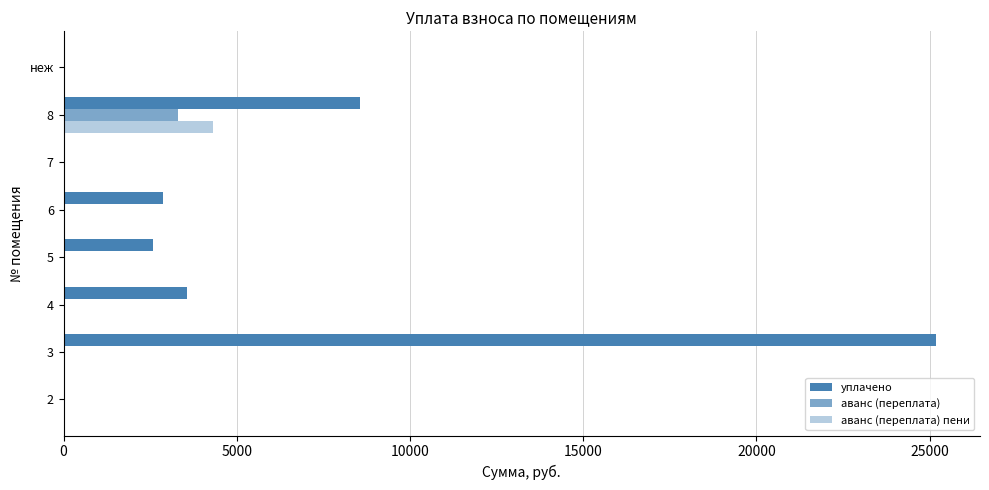

How many distinct data groups are displayed?

3